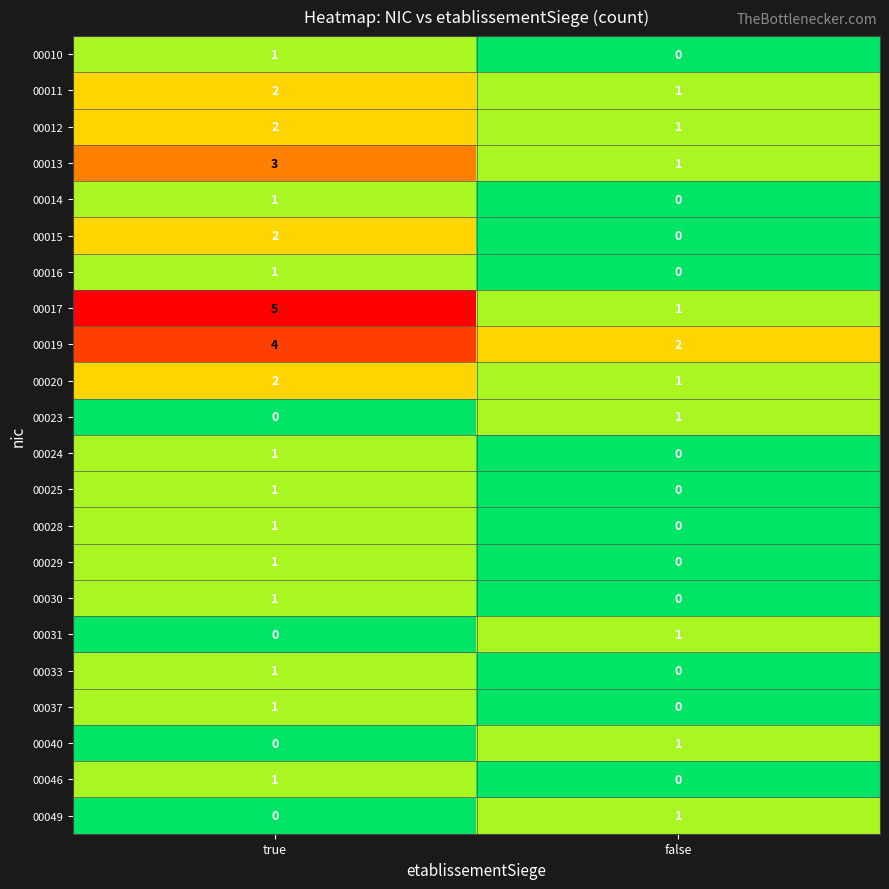

Which series changed the most between true and false?

00017